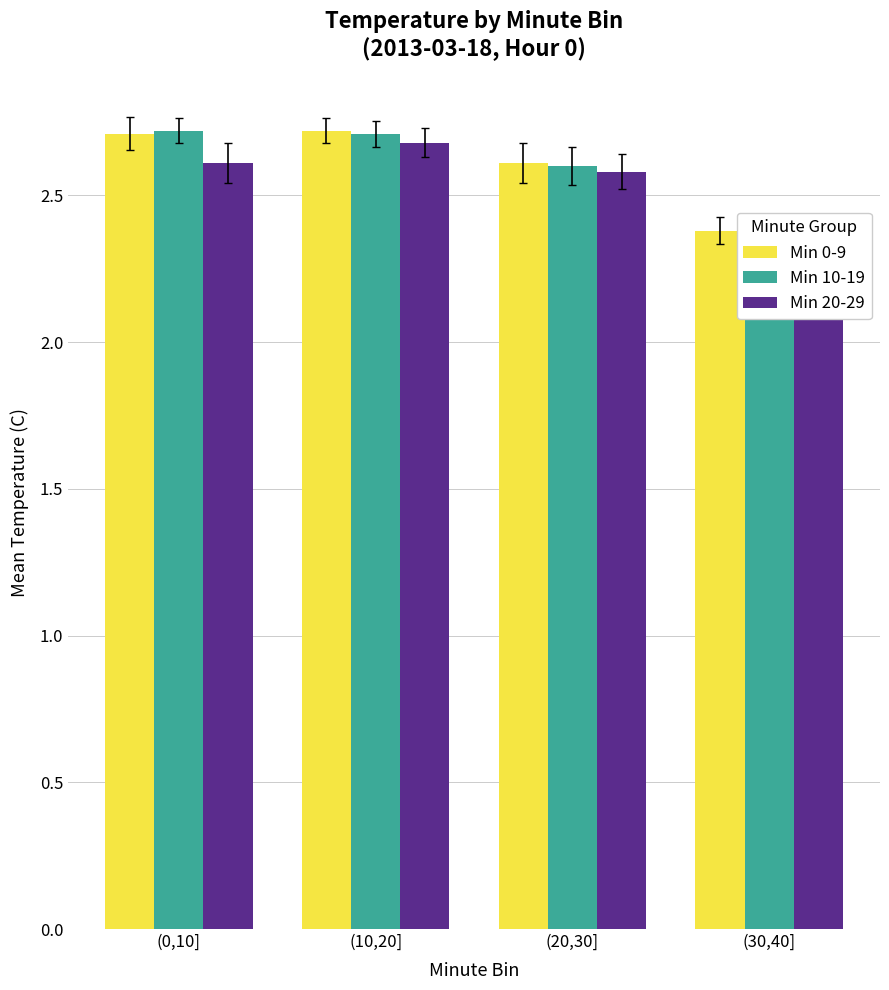

What is the difference between the Min 10-19 values at (30,40] and (0,10]?

0.3